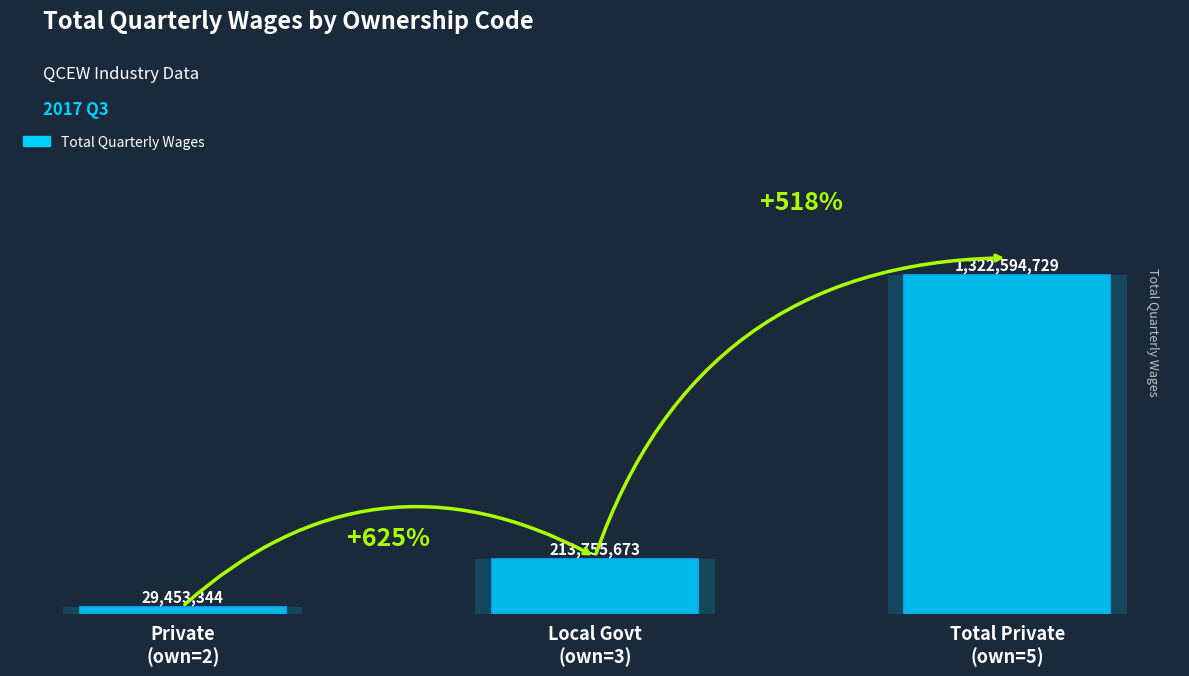

Reading left to right, list all the values displayed in this chart.

Private
(own=2)=29453344	Local Govt
(own=3)=213755673	Total Private
(own=5)=1322594729